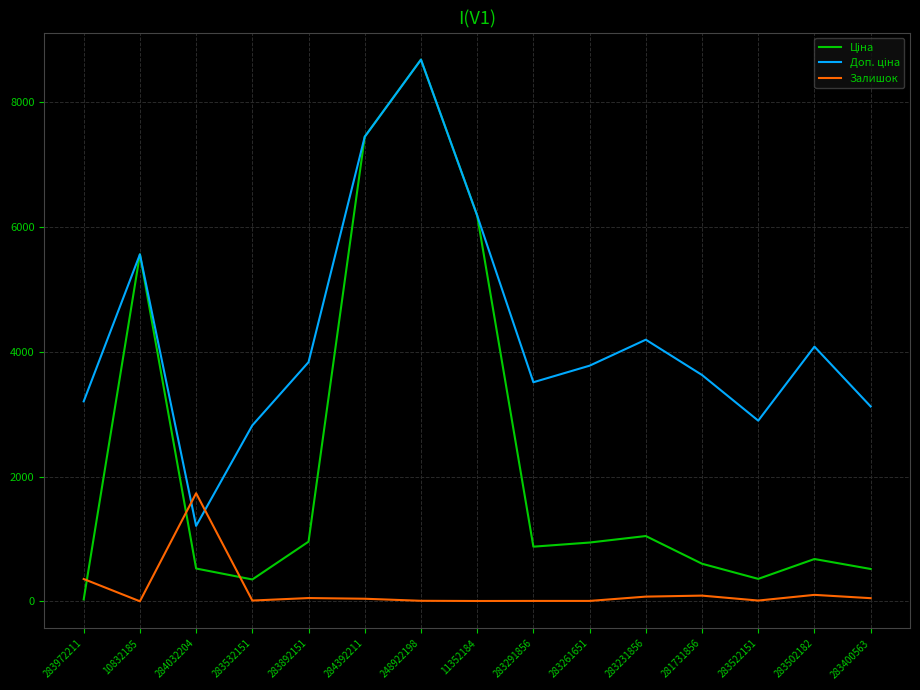

What is the maximum value shown in the chart?

8679.5